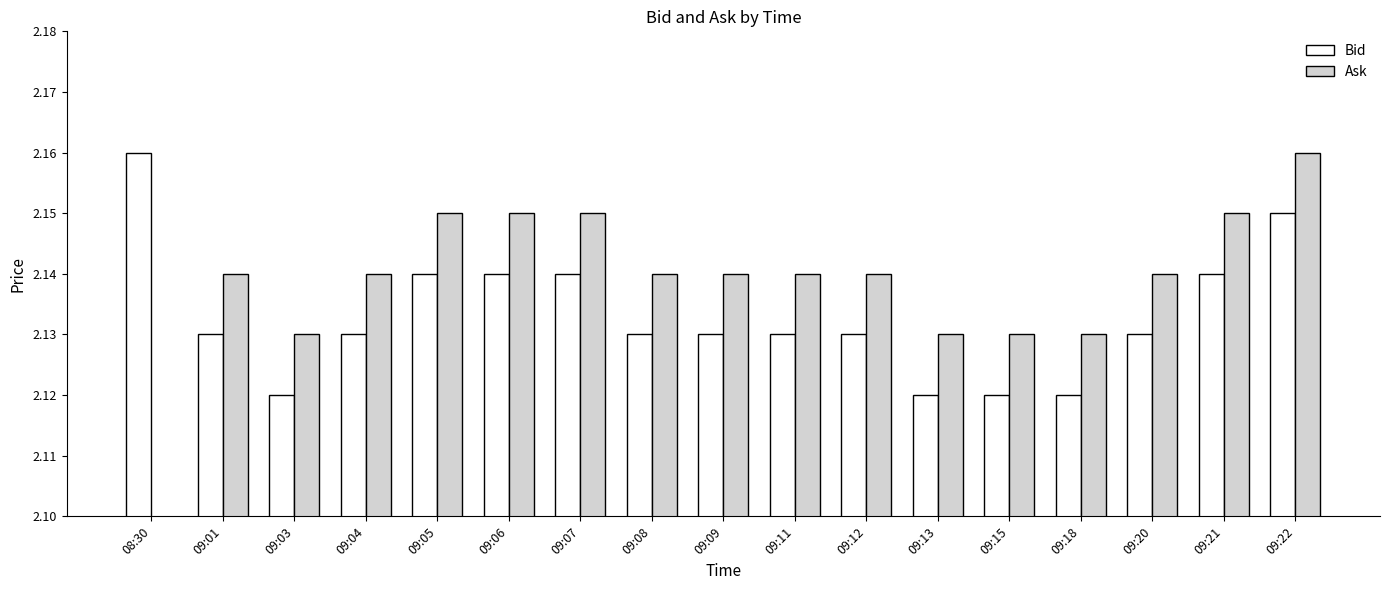

Is the value of Bid at 09:13 greater than the value of Ask at 09:09?

No